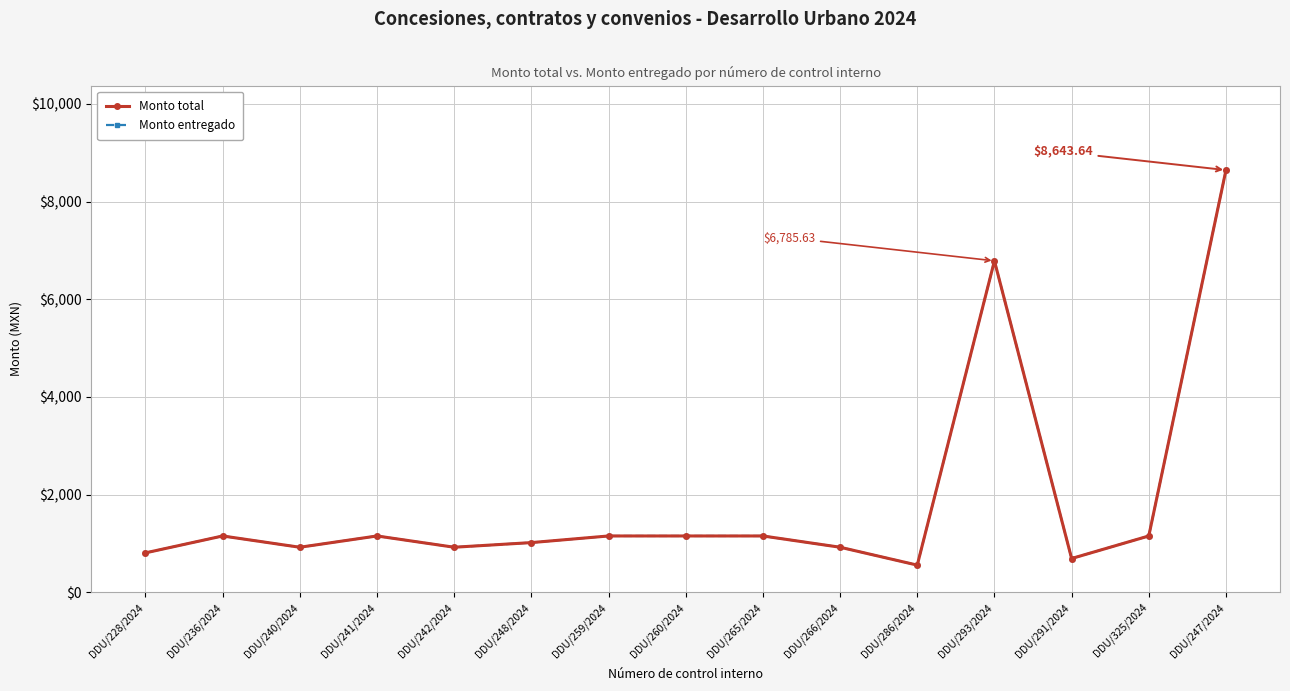

Which has a higher value, DDU/325/2024 or DDU/228/2024?

DDU/325/2024